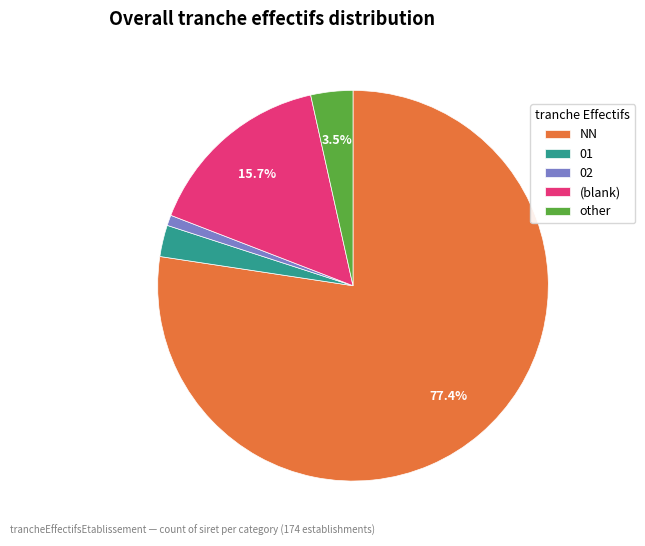

What is the smallest slice in the pie chart?

02